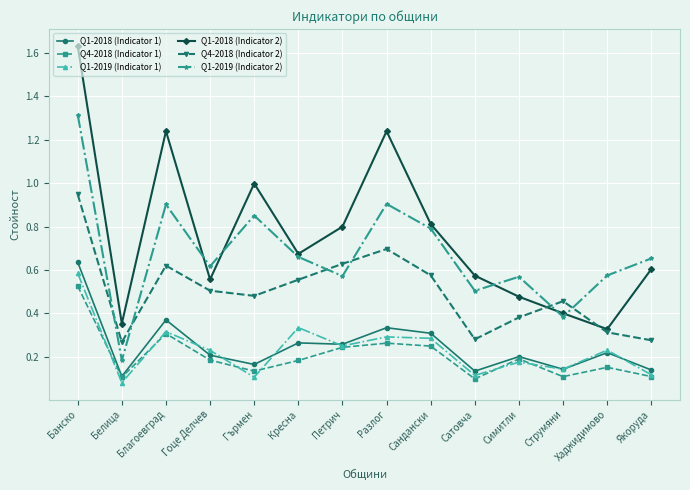

How many lines are shown in the chart?

6